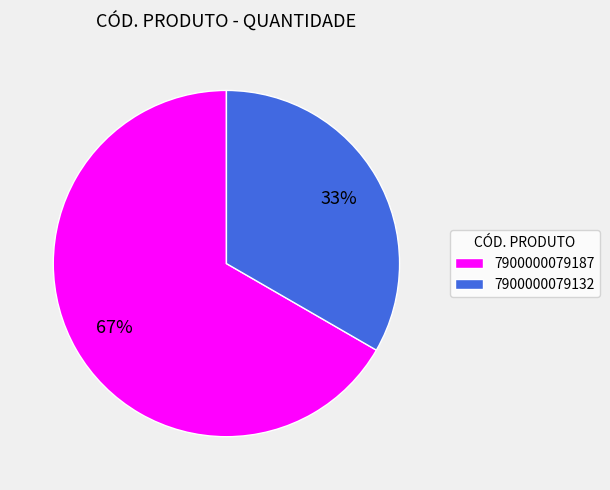

Rank the categories by value from highest to lowest.

7900000079187, 7900000079132